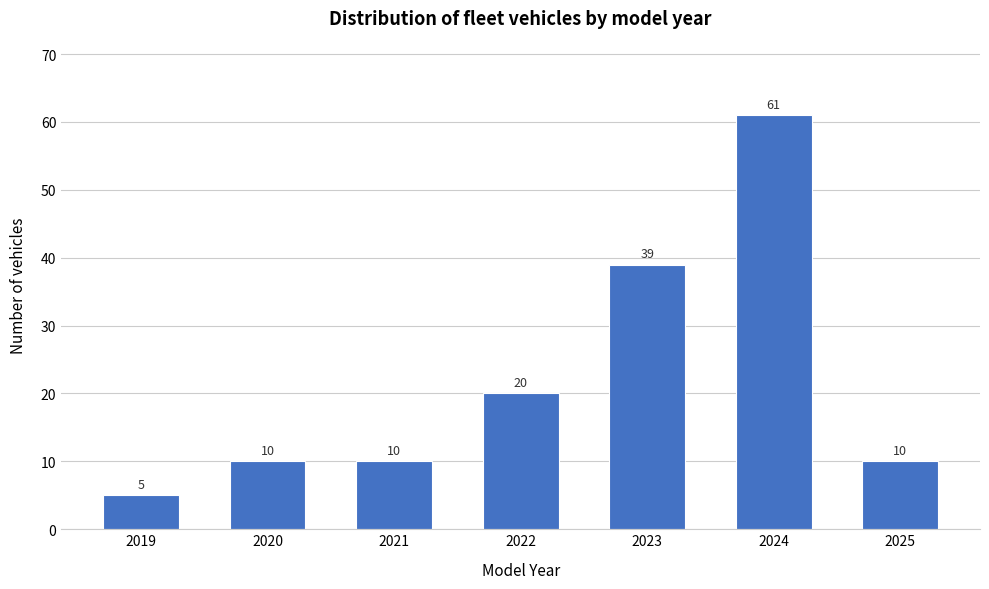

Reading left to right, list all the values displayed in this chart.

2019=5	2020=10	2021=10	2022=20	2023=39	2024=61	2025=10